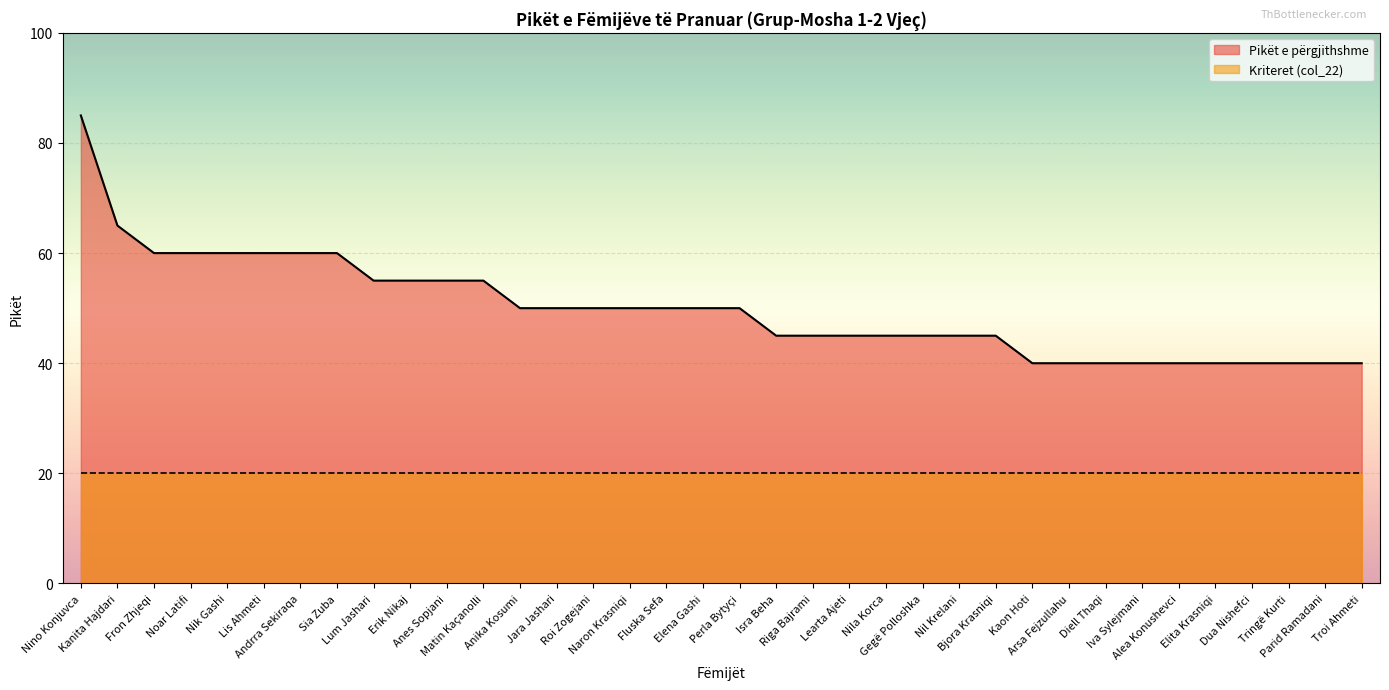

True or false: the data shows 73 at Isra Beha.

False